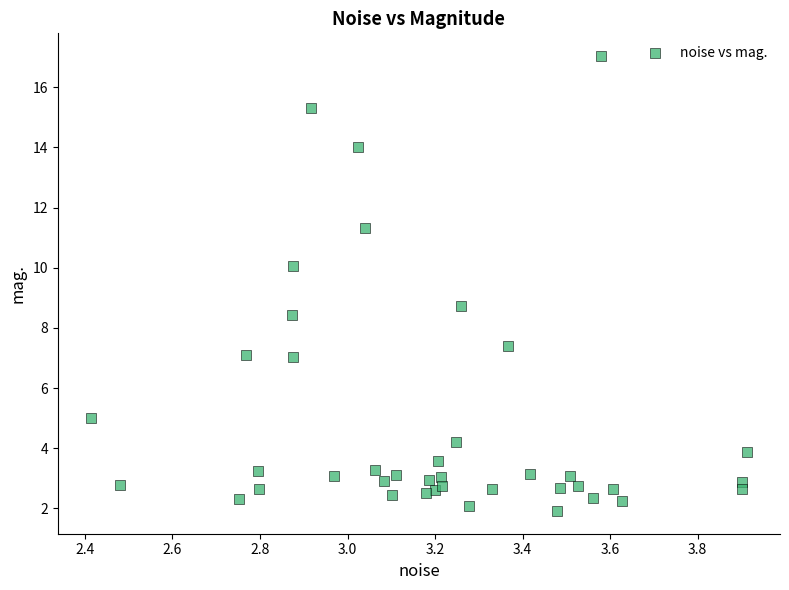

What Y value in the scatter plot is closest to 9?

8.7